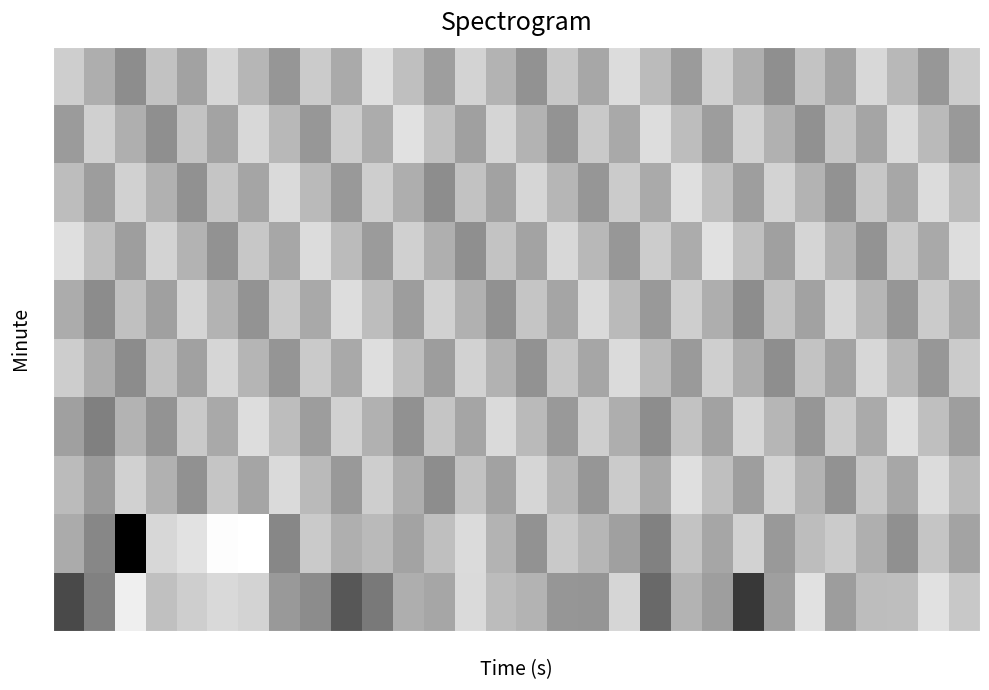

Which series has the widest spread of values?

1